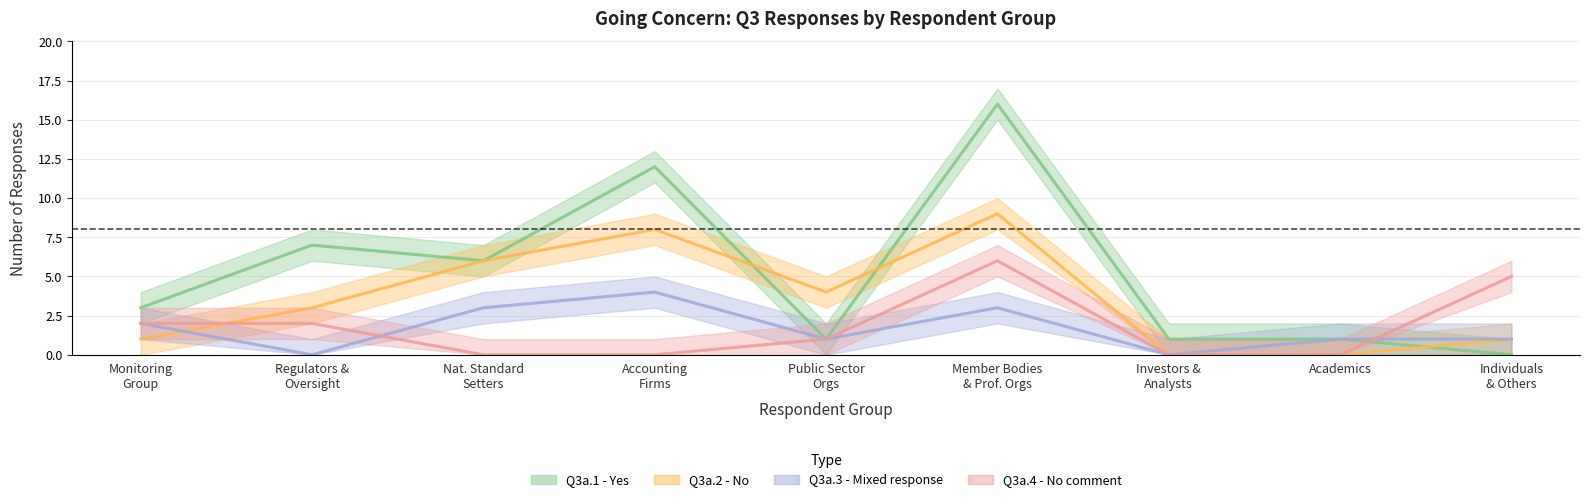

What are all the series names shown in the legend?

Q3a.1 - Yes, Q3a.2 - No, Q3a.3 - Mixed response, Q3a.4 - No comment